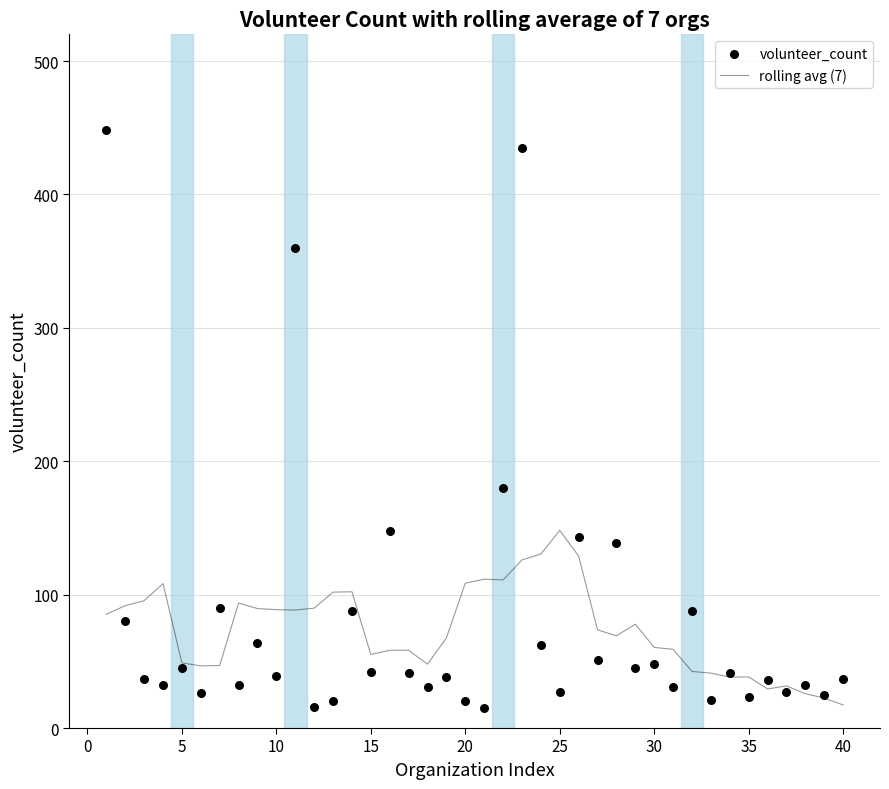

At how many categories does at least one series exceed 341?

3